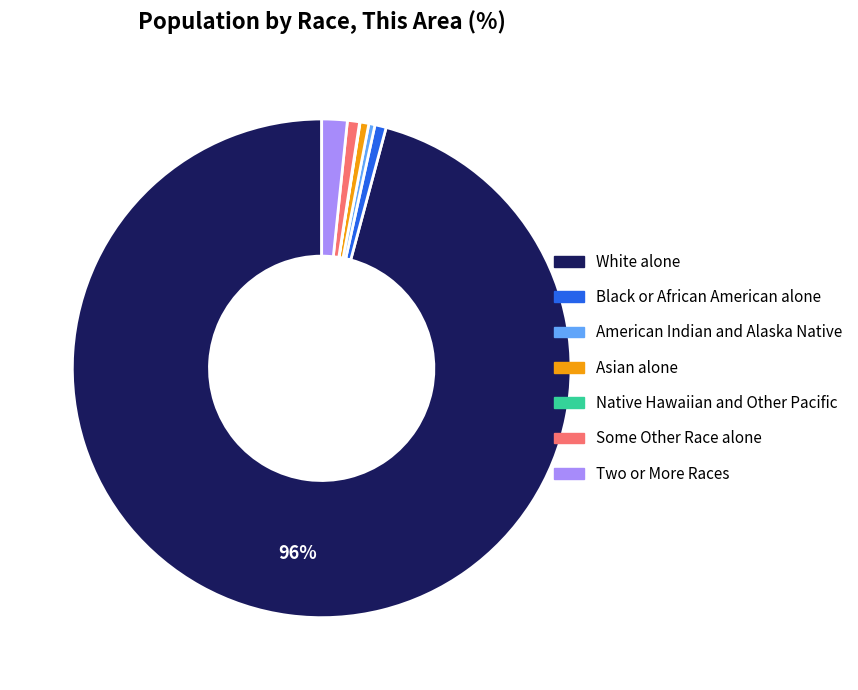

Is there any slice that represents more than half of the pie?

Yes